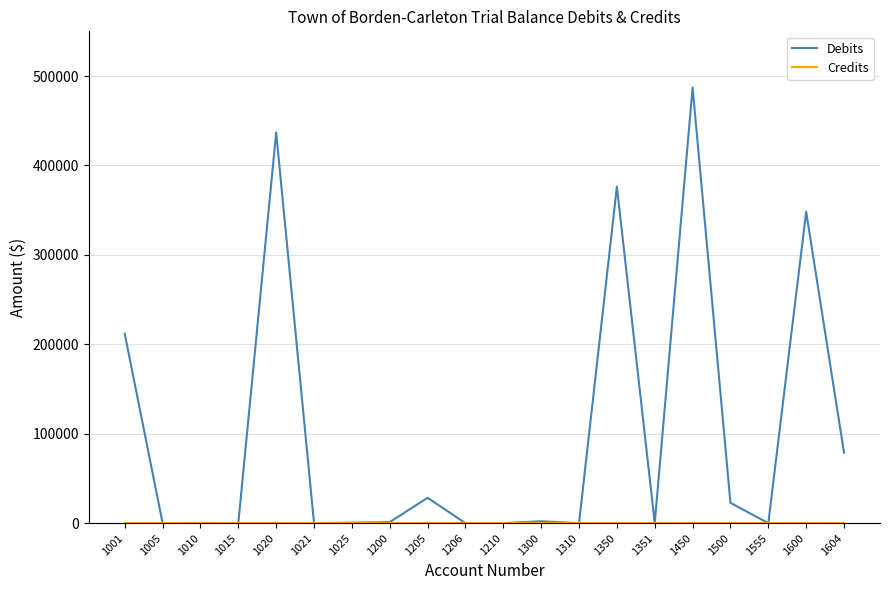

Which series has the largest range (max minus min)?

Debits